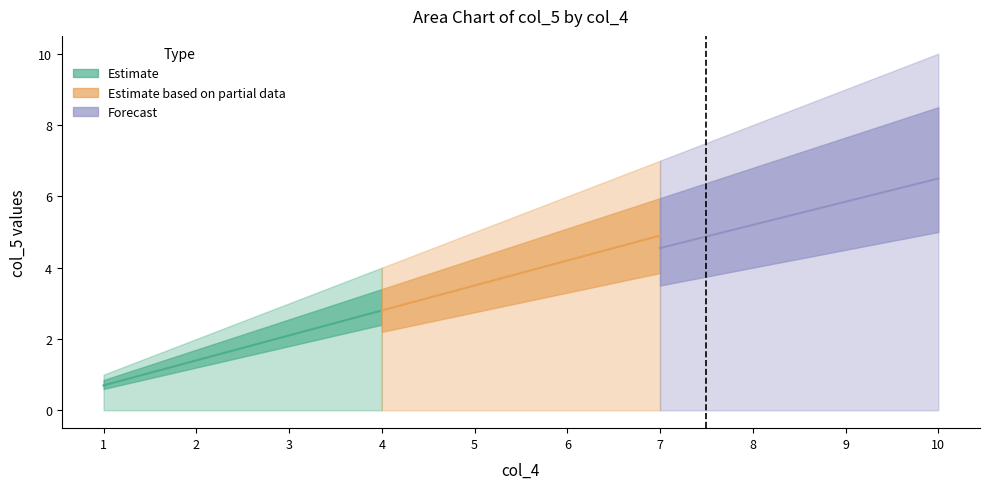

What is the approximate value at 4?

4